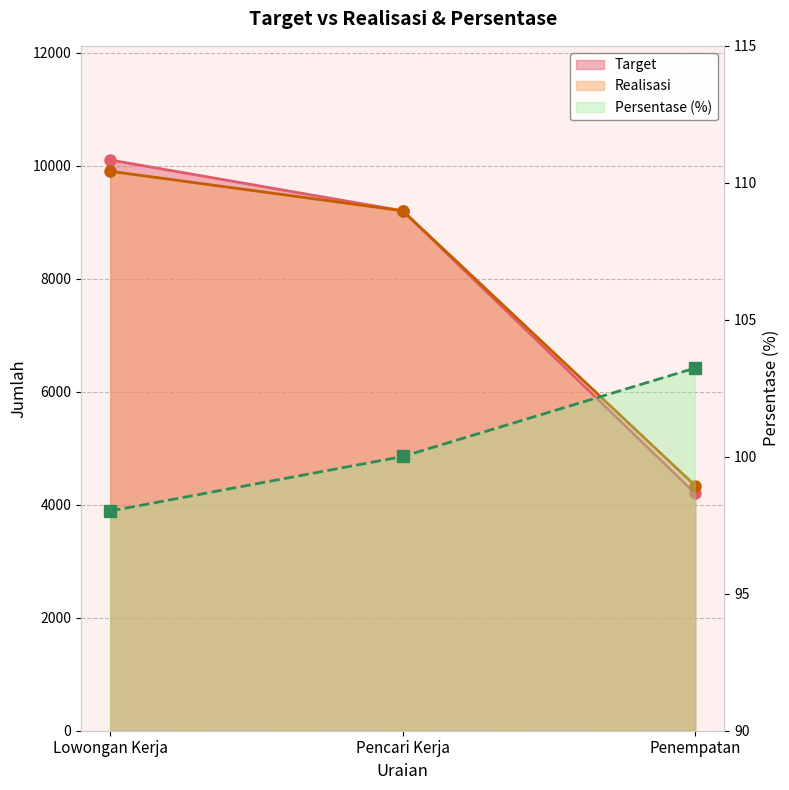

Where is Persentase (%) nearest to the value 100?

Pencari Kerja